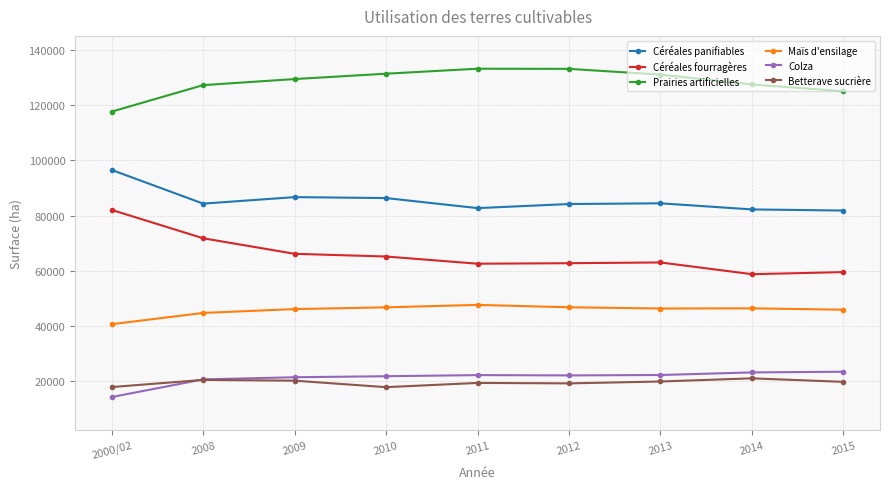

What is the sum of the Betterave sucrière values at 2013 and 2012?

39104.1